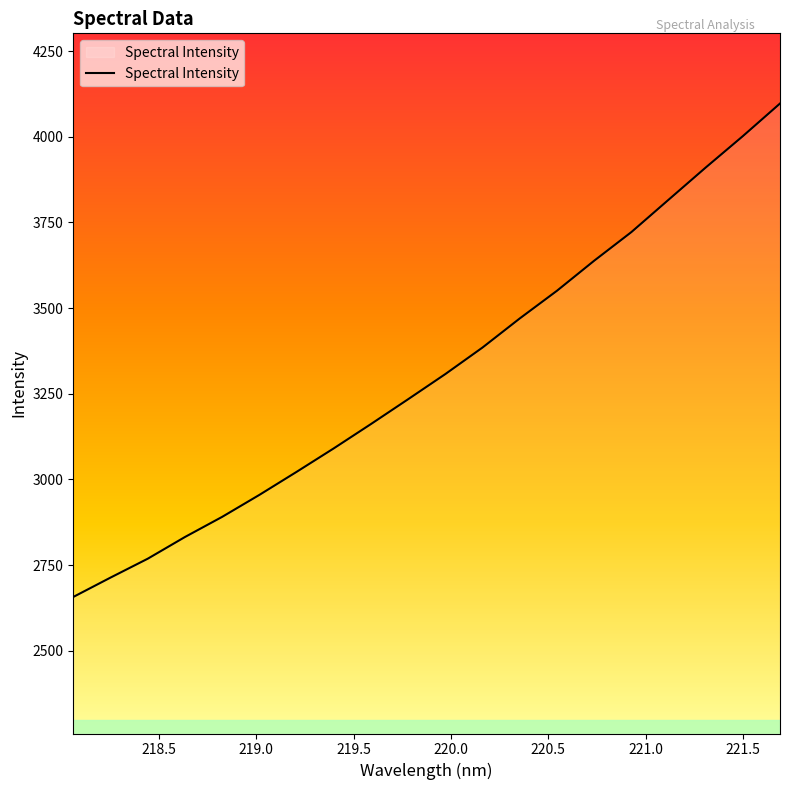

What is the greatest value displayed?

4097.2